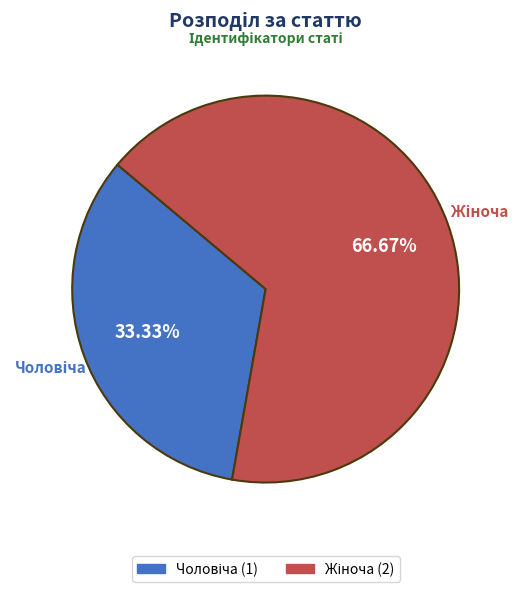

Is there a majority slice in this chart?

Yes